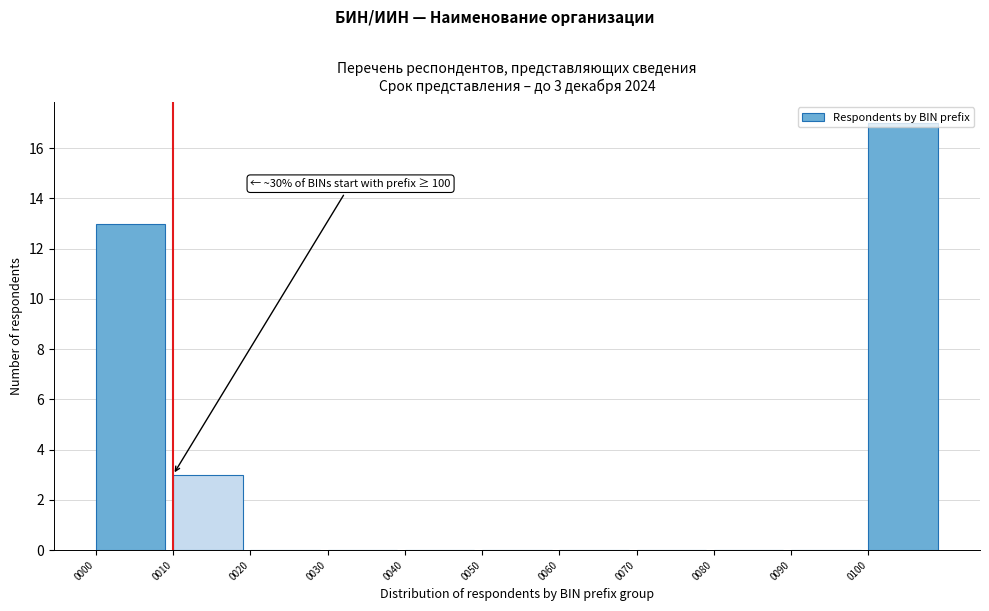

Which range on the x-axis has the tallest bar?

100 to 110